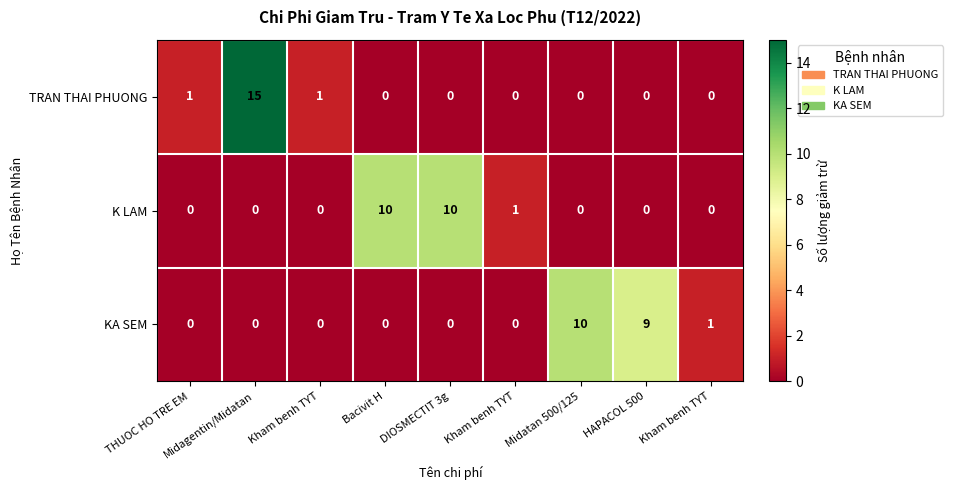

How many data points in K LAM are above 0?

3